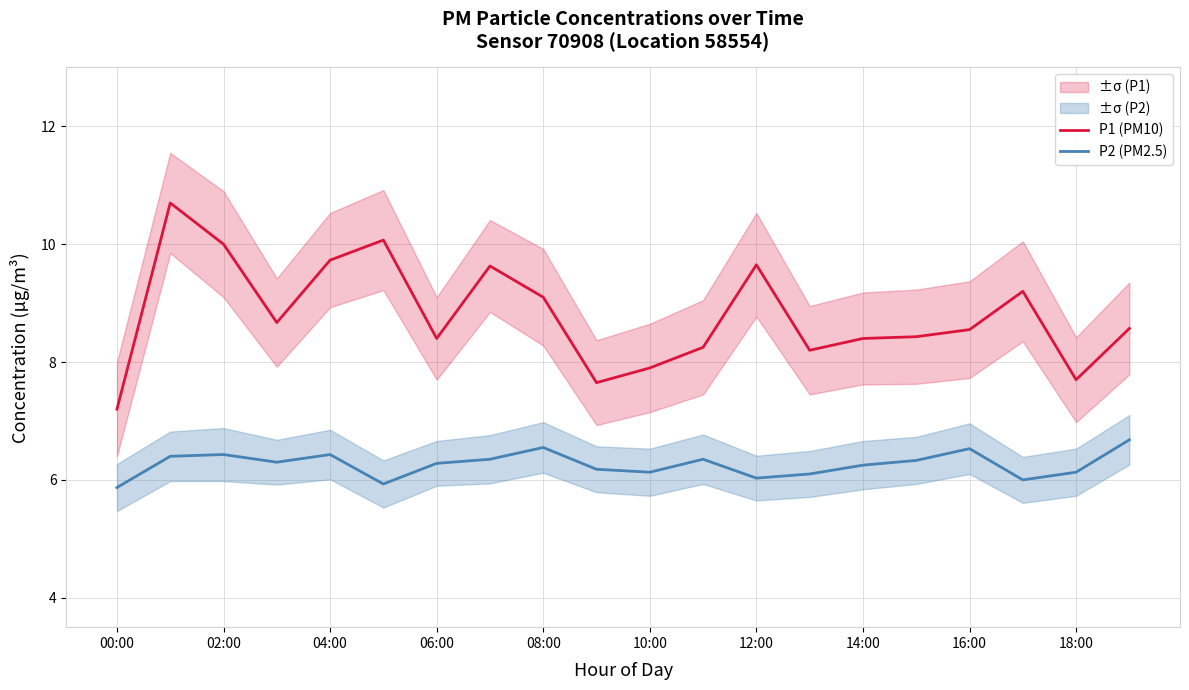

What is the lowest value of the P1 (PM10) series?

7.2